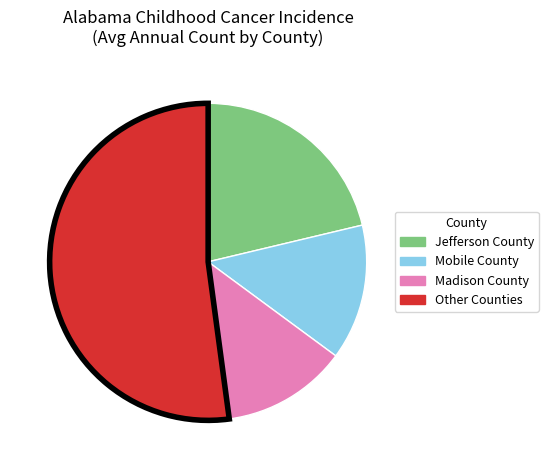

Which has a higher value, Other Counties or Mobile County?

Other Counties